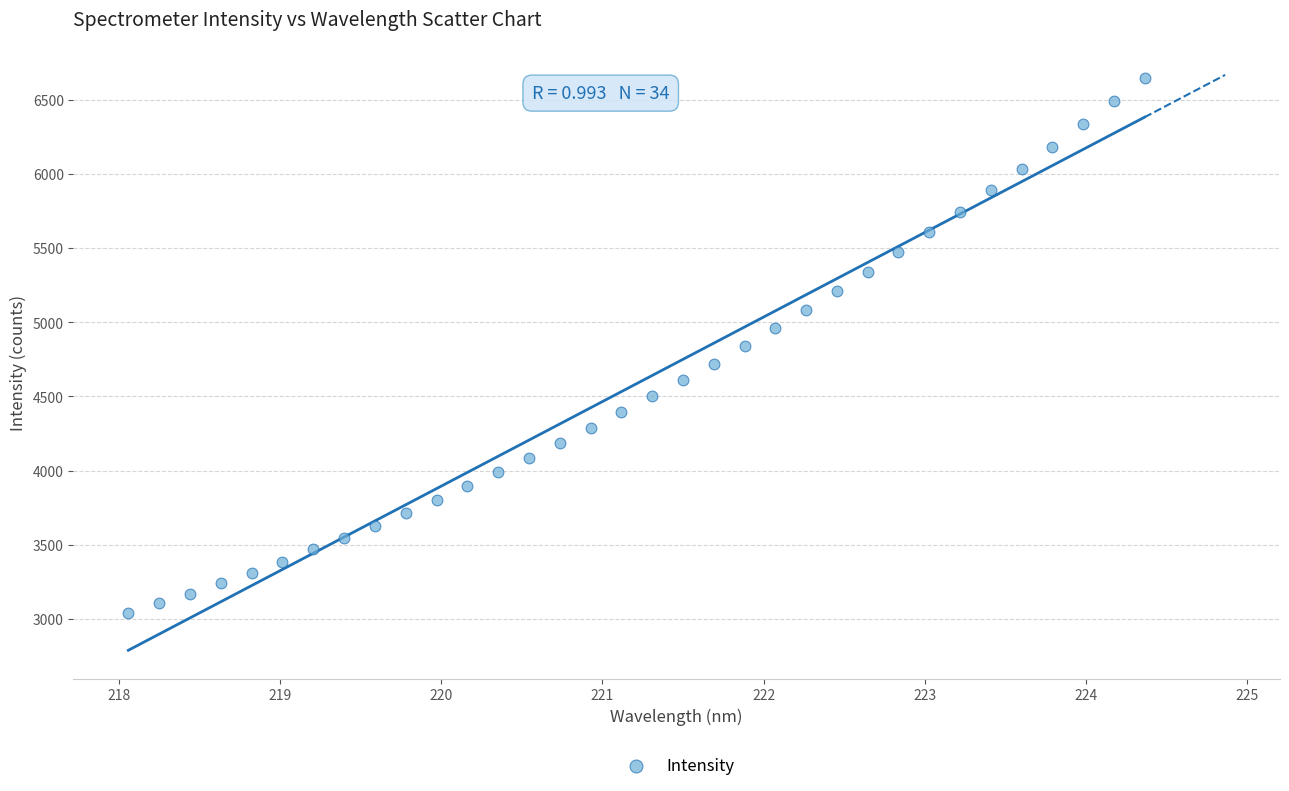

What is the range of Y values (max minus min)?

3610.2